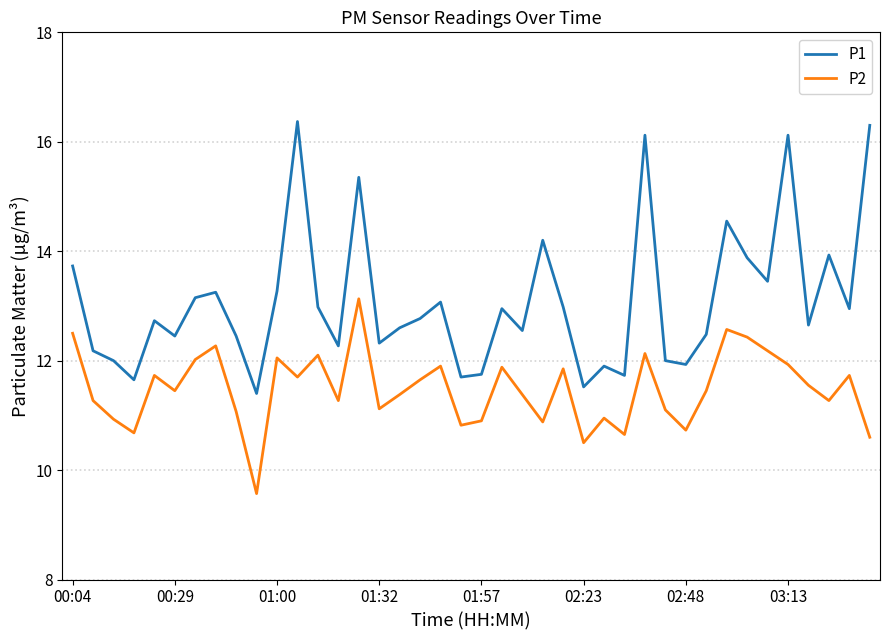

Rank the series by their average value, from lowest to highest.

P2, P1